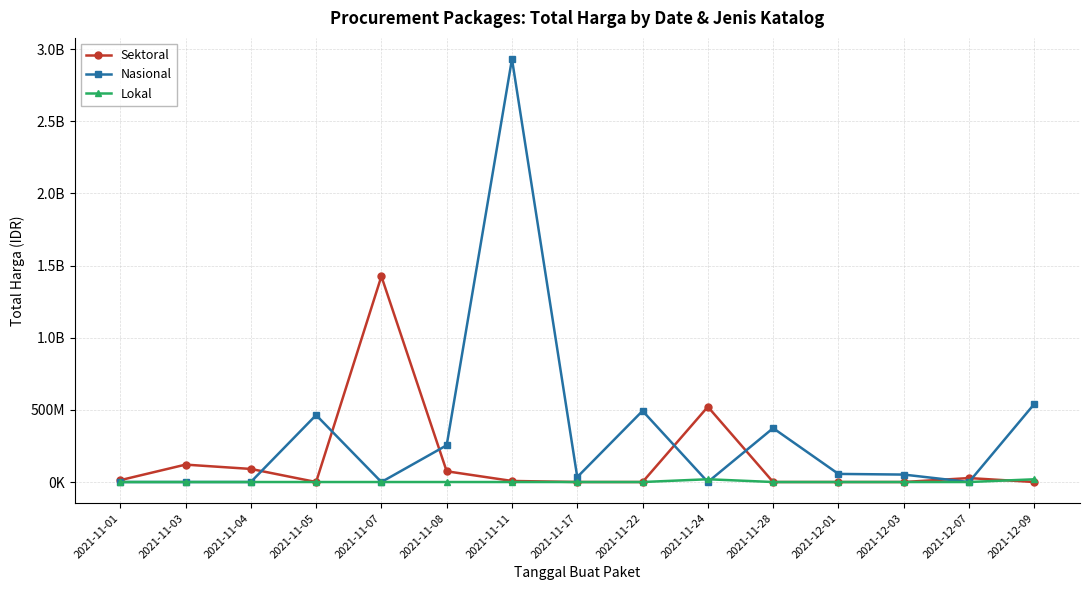

Which series ends up on top after the final intersection of Lokal and Sektoral?

Lokal